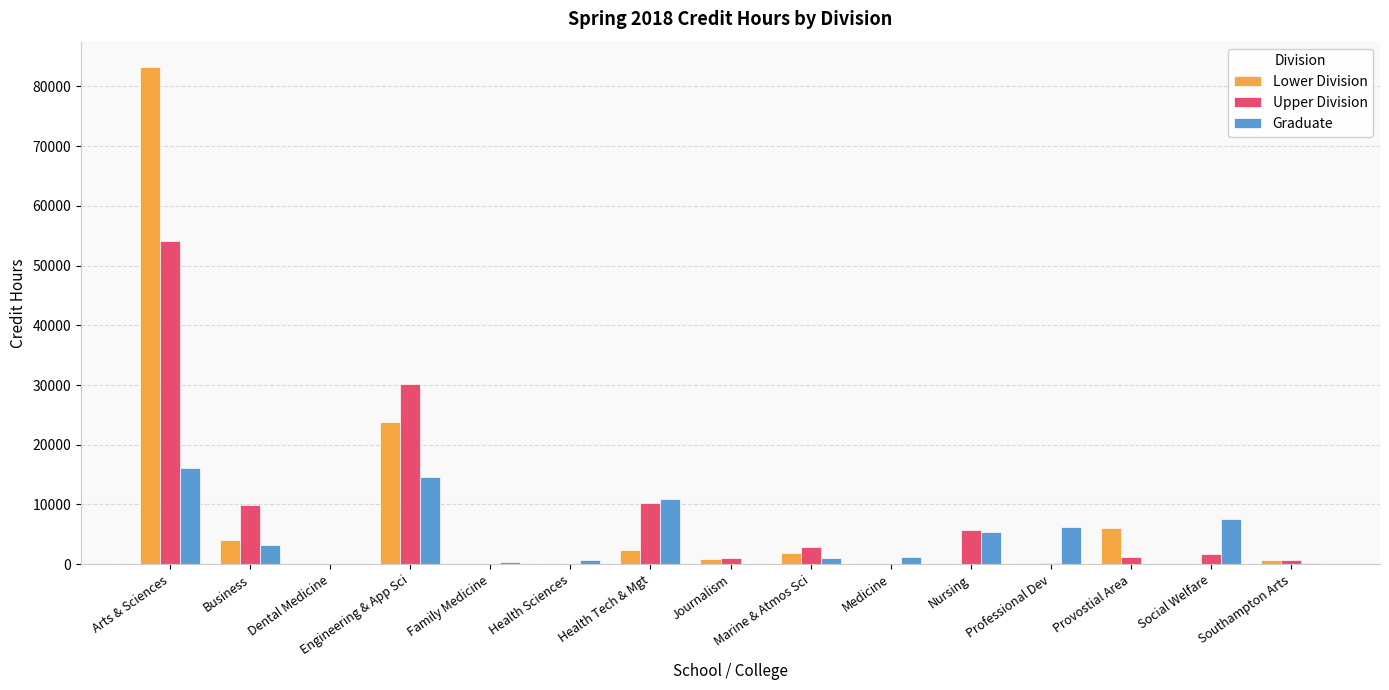

Which series changed the most between Health Sciences and Marine & Atmos Sci?

Upper Division